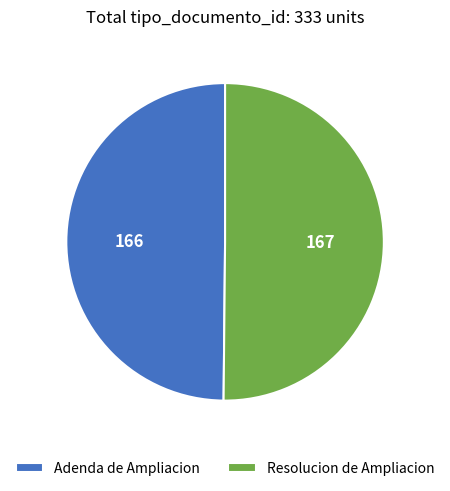

How many segments does this pie chart have?

2